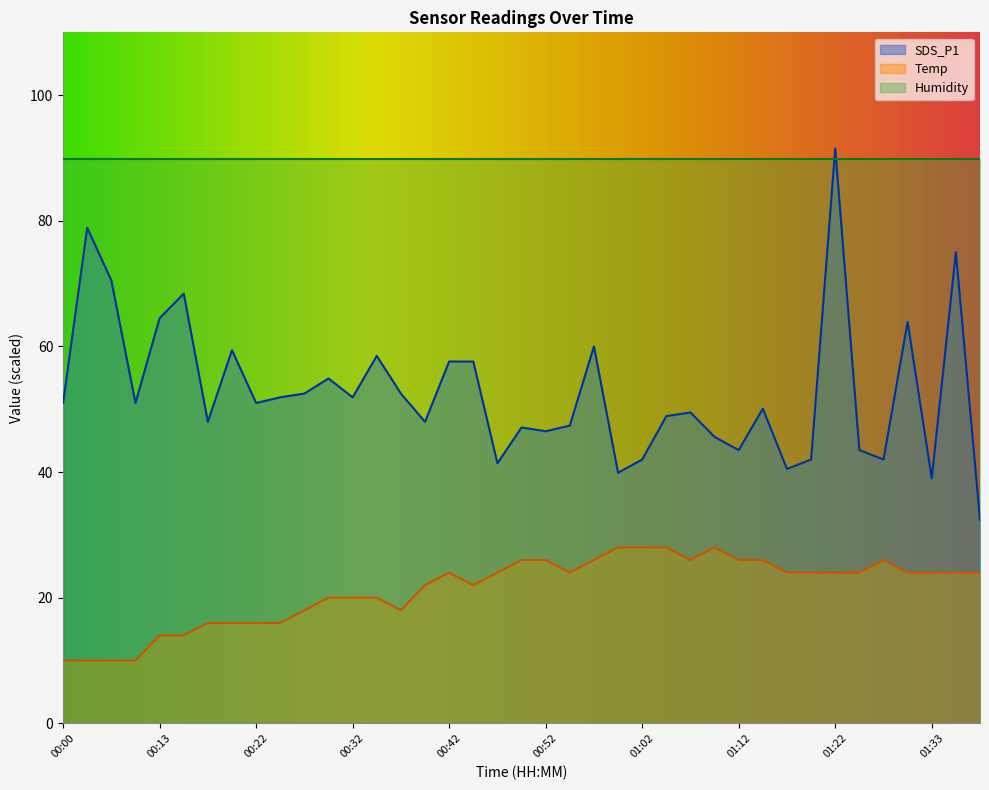

Read the SDS_P1 value at 00:13.

64.5